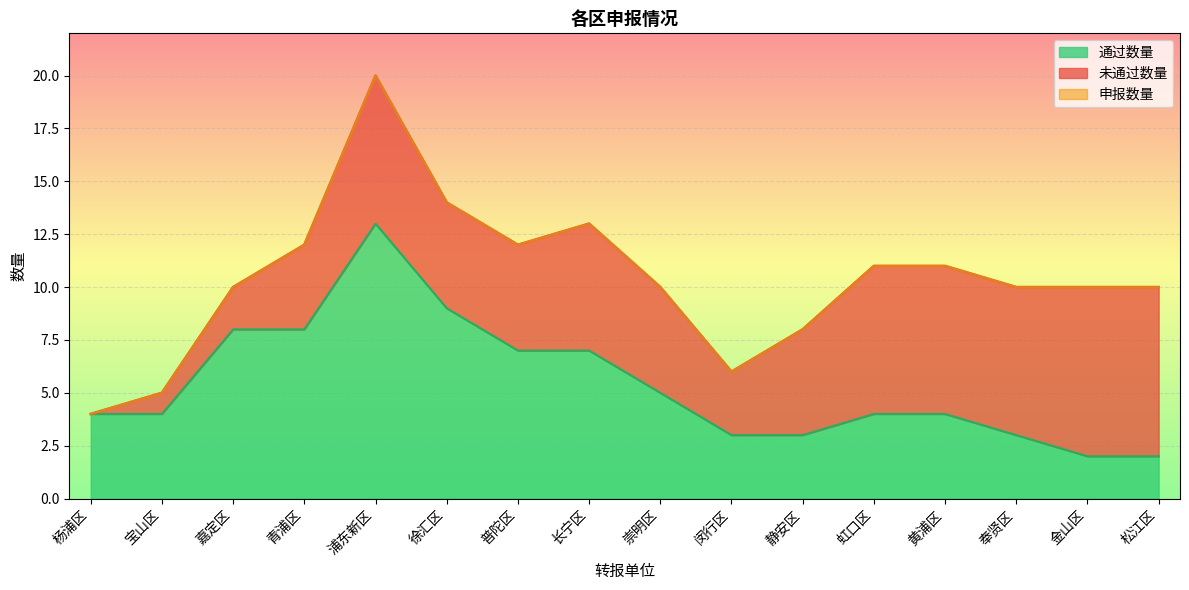

What is the highest value of the 通过数量 series?

13